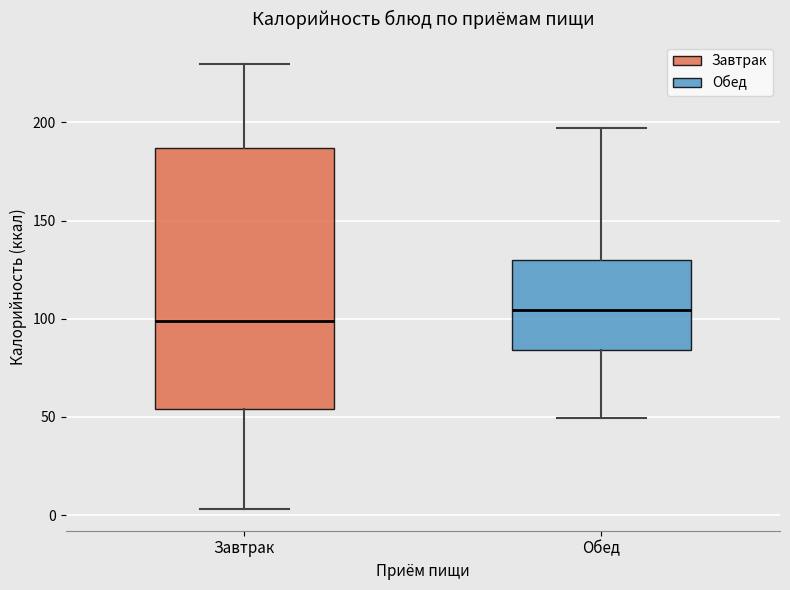

Comparing the boxes themselves (not the whiskers), which one is the tallest?

Завтрак